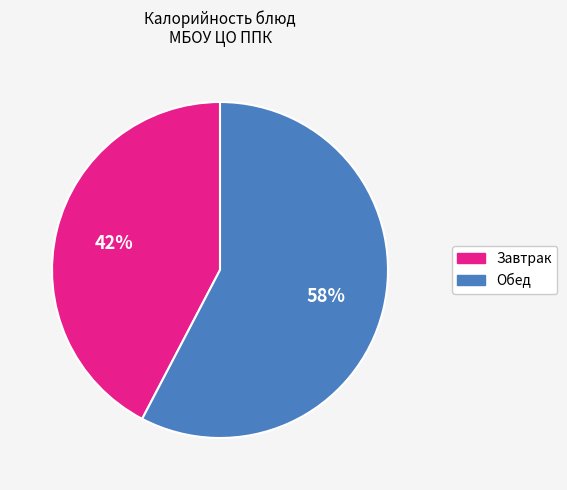

To the nearest percent, what is the average slice percentage?

50%